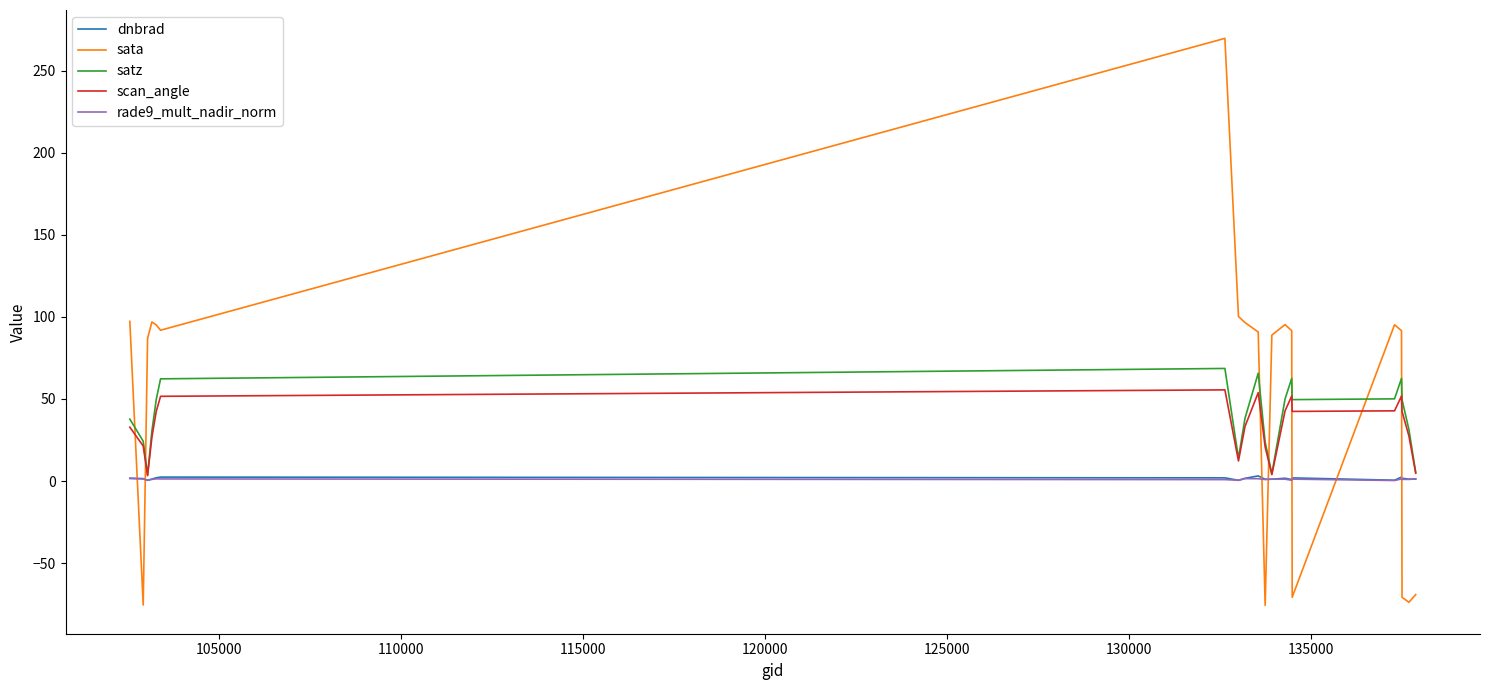

What is the minimum value shown in the chart?

-75.7